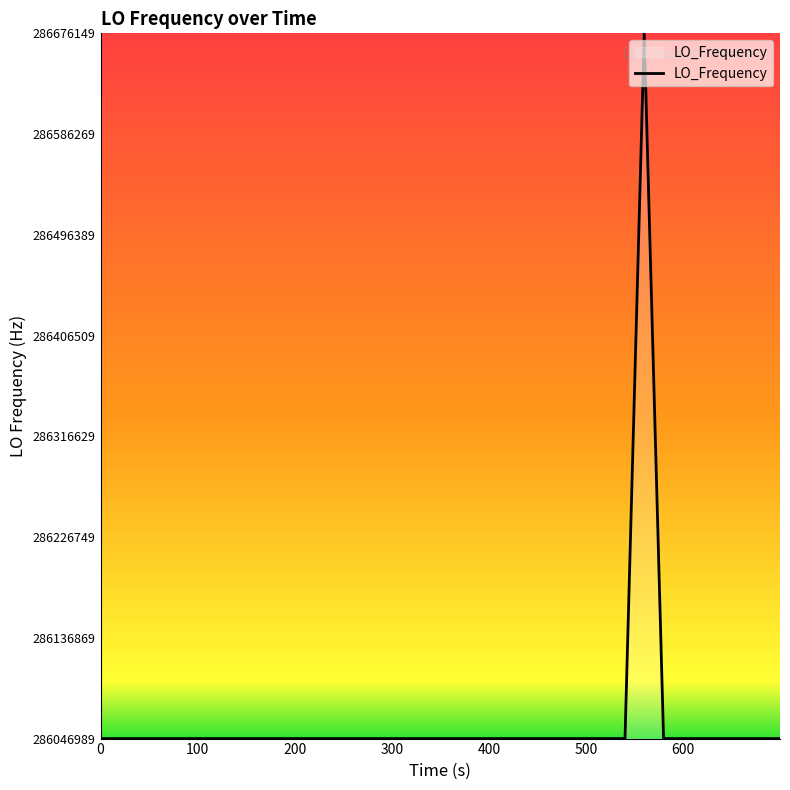

What is the smallest value displayed?

286046993.7